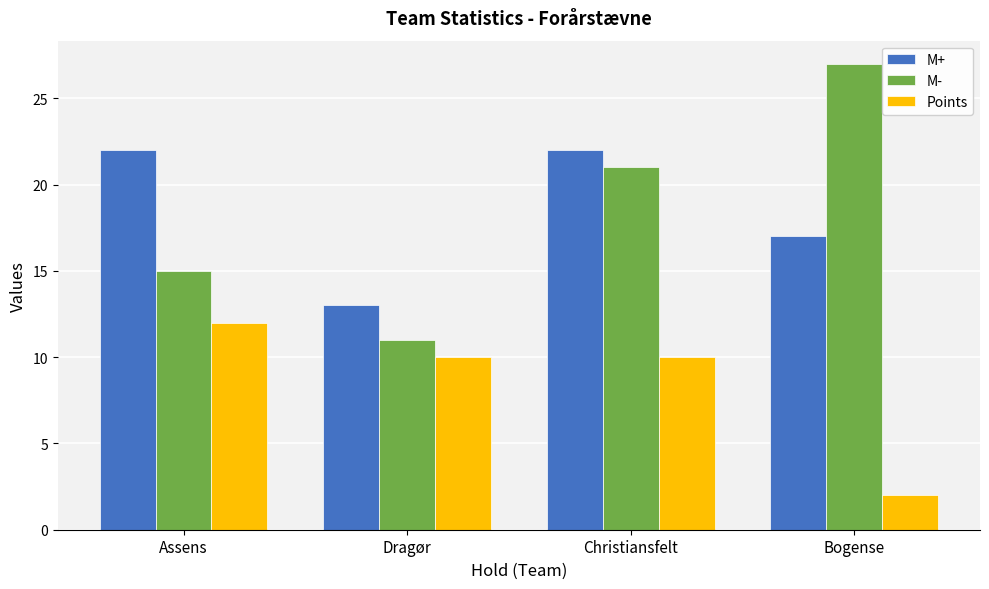

At Dragør, list the series in order from largest to smallest.

M+, M-, Points